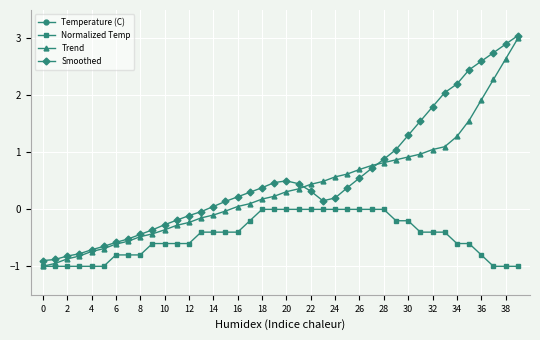

True or false: Normalized Temp has a value of -0.4 at 0.

False